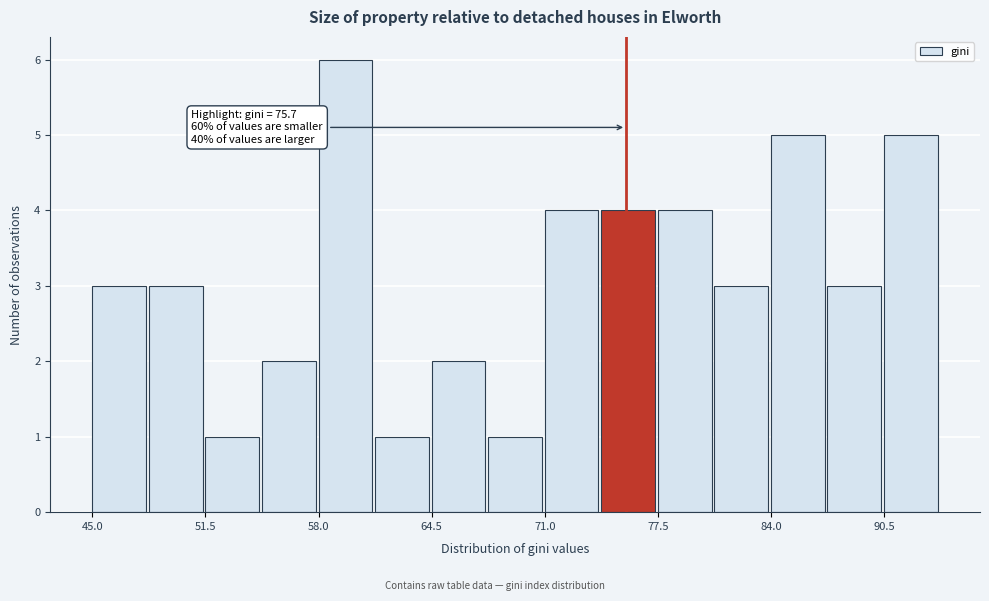

Around what value on the x-axis is the tallest bar? Give the approximate position of its centre, as read against the axis.

60